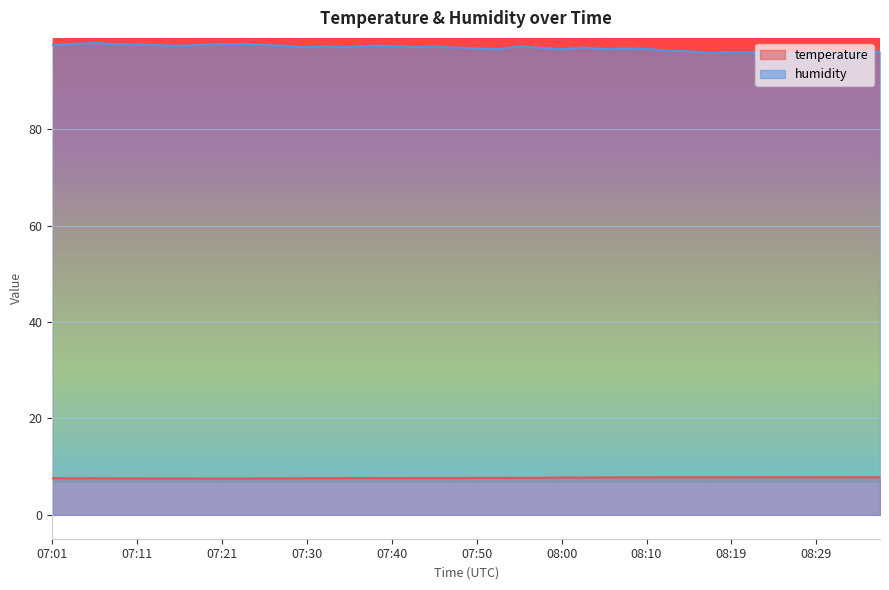

Rank the series by their average value, from highest to lowest.

humidity, temperature